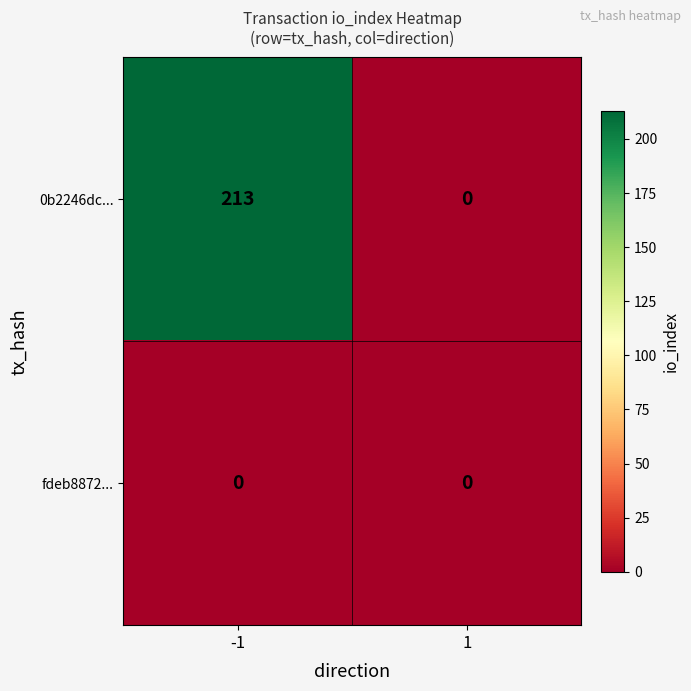

Rank the series at -1 from highest to lowest value.

0b2246dc..., fdeb8872...